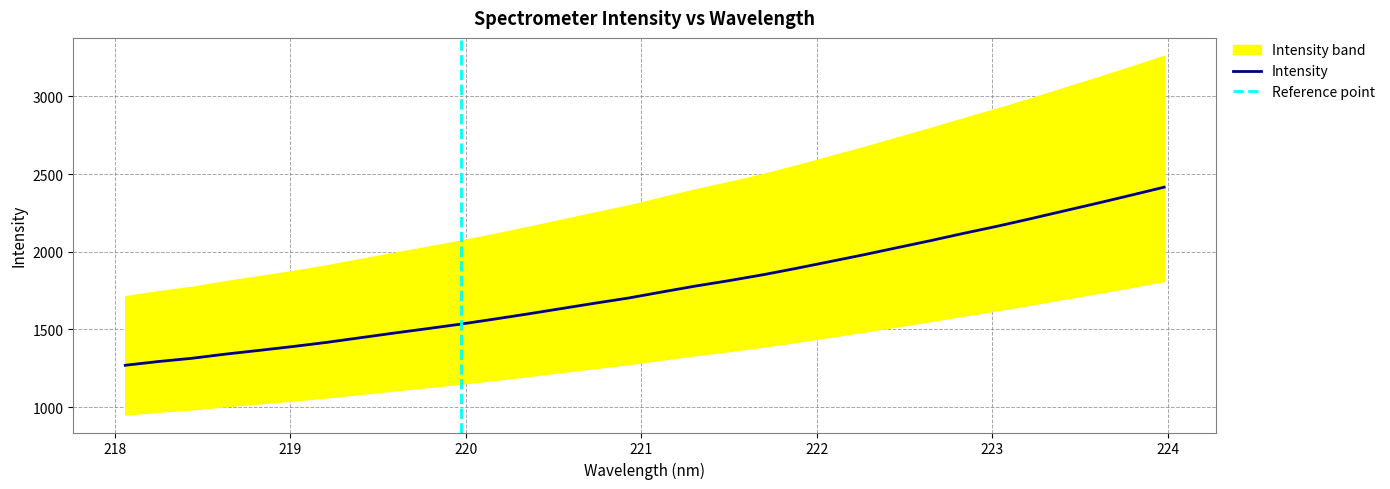

What is the lowest value of the Intensity series?

1269.2